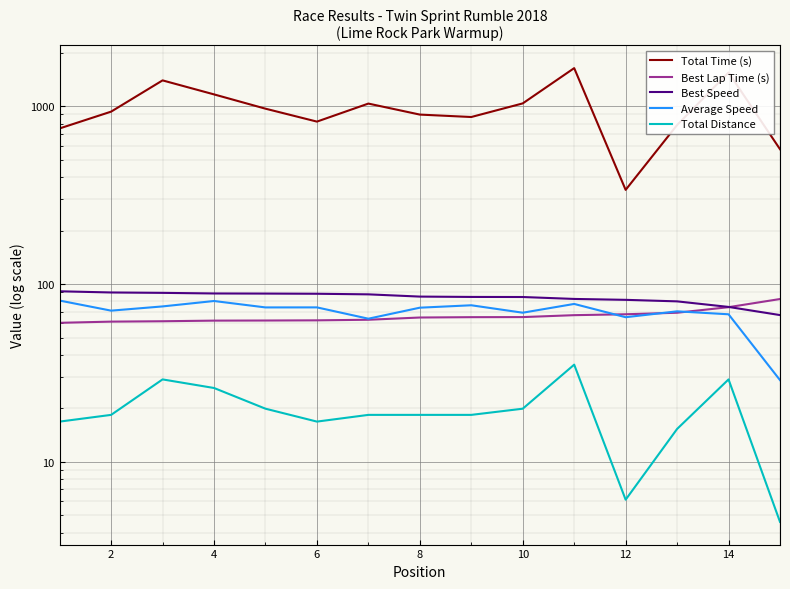

True or false: Best Lap Time (s) has more than 1 interior local peaks.

False